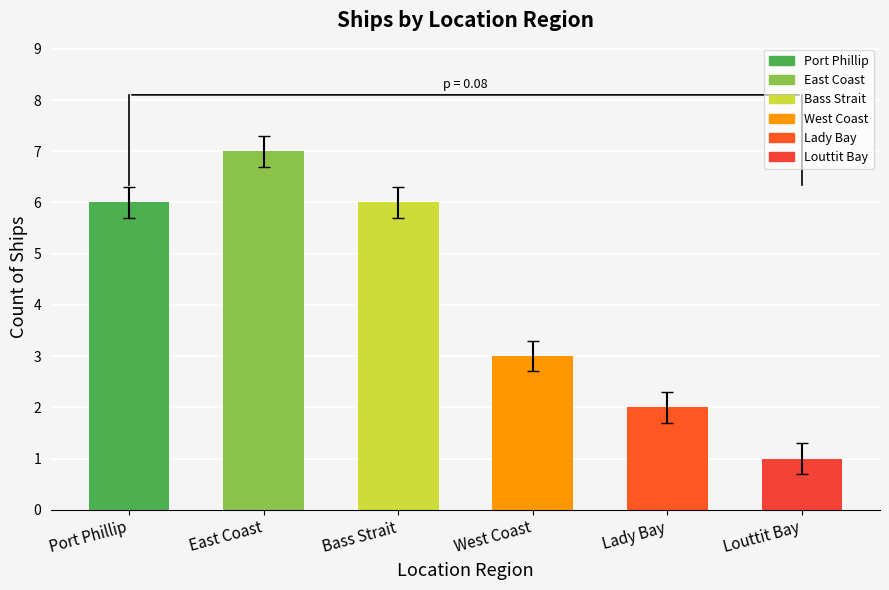

What is the label of the 4th bar from the right?

Bass Strait